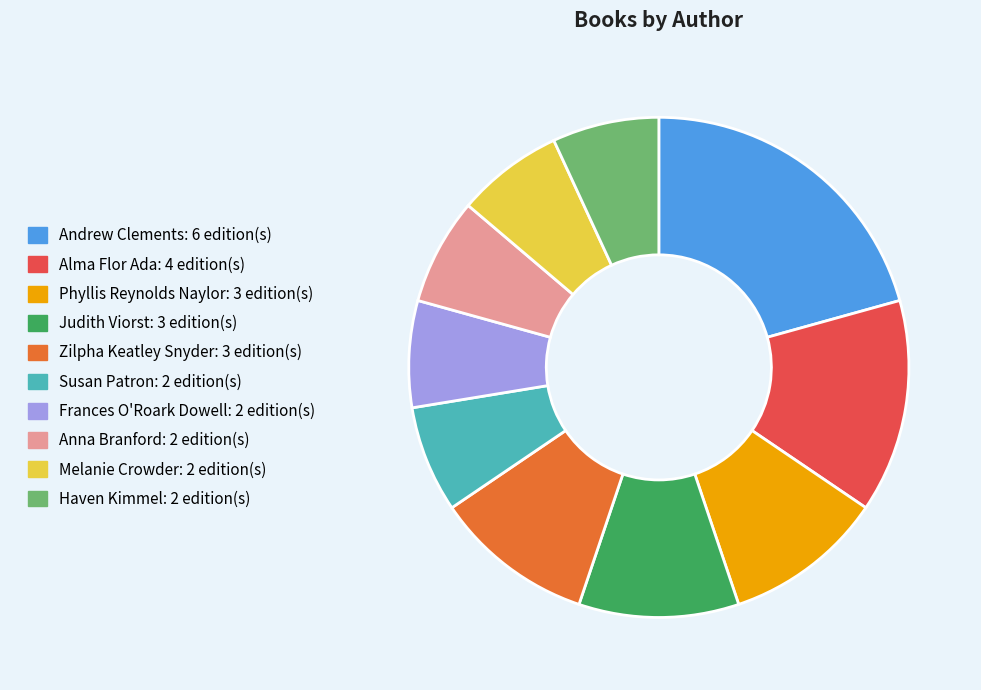

Is it true that Zilpha Keatley Snyder is 10% of the pie?

True